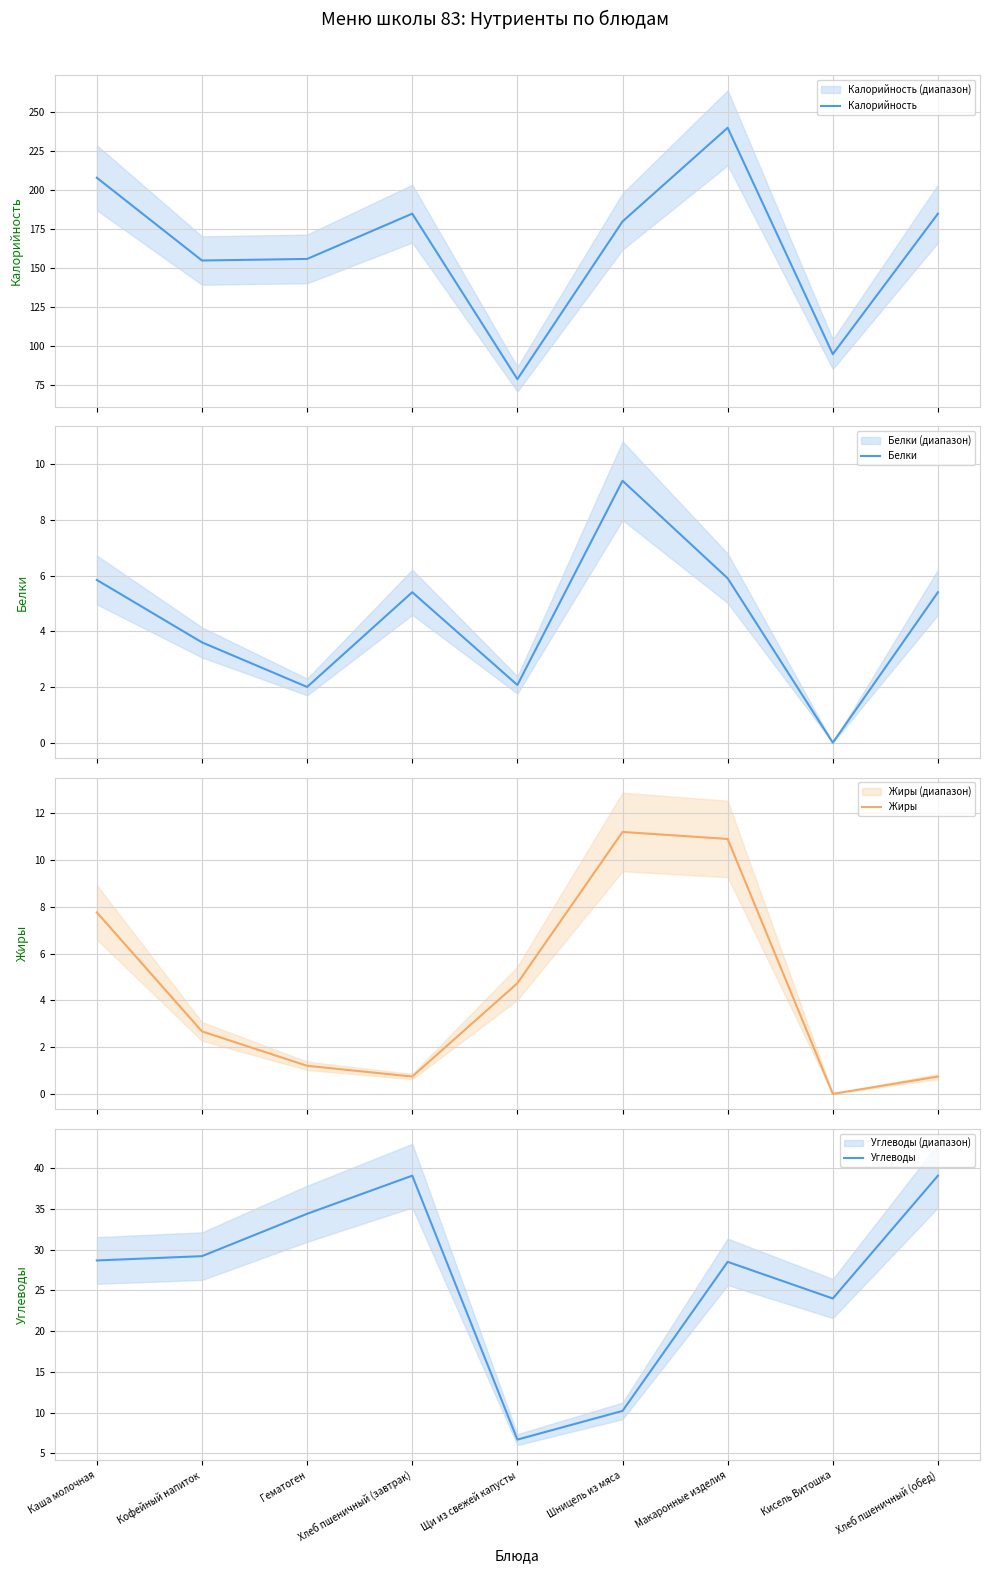

Which series has the widest spread of values?

Калорийность